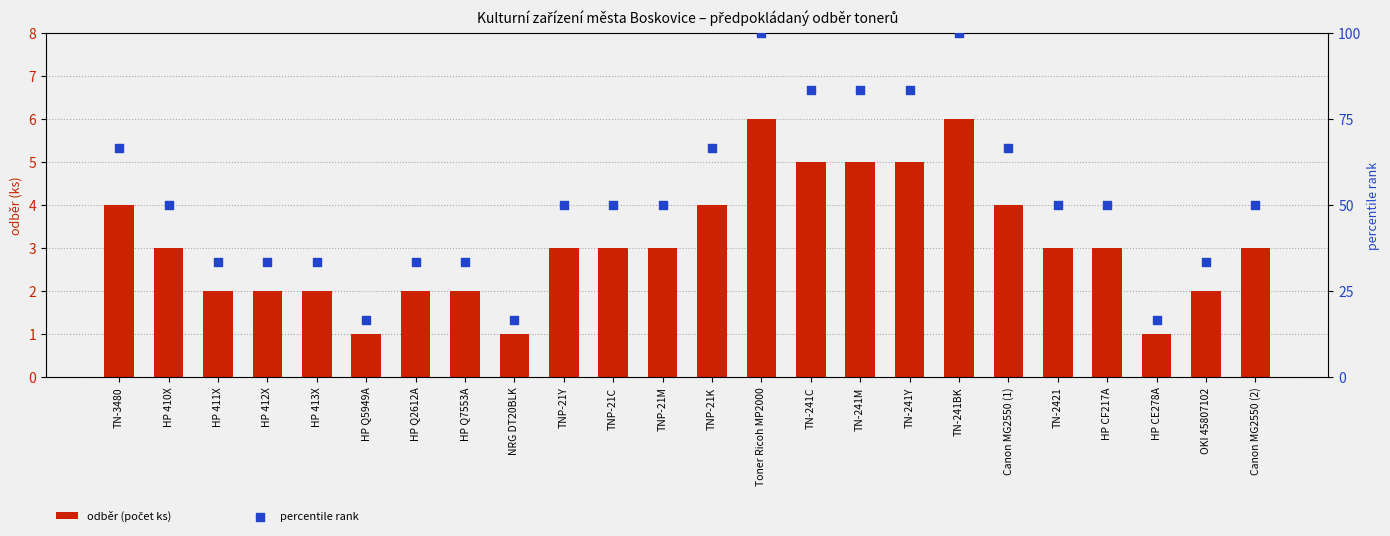

Which series contains the lowest Y value?

odběr (počet ks)